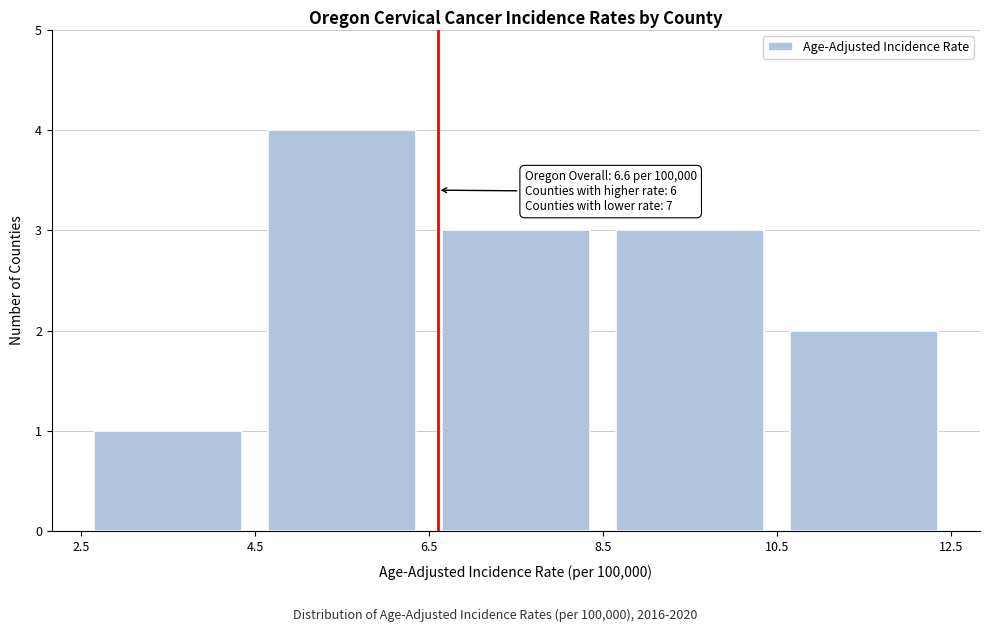

Which range on the x-axis has the tallest bar?

4.5 to 6.5